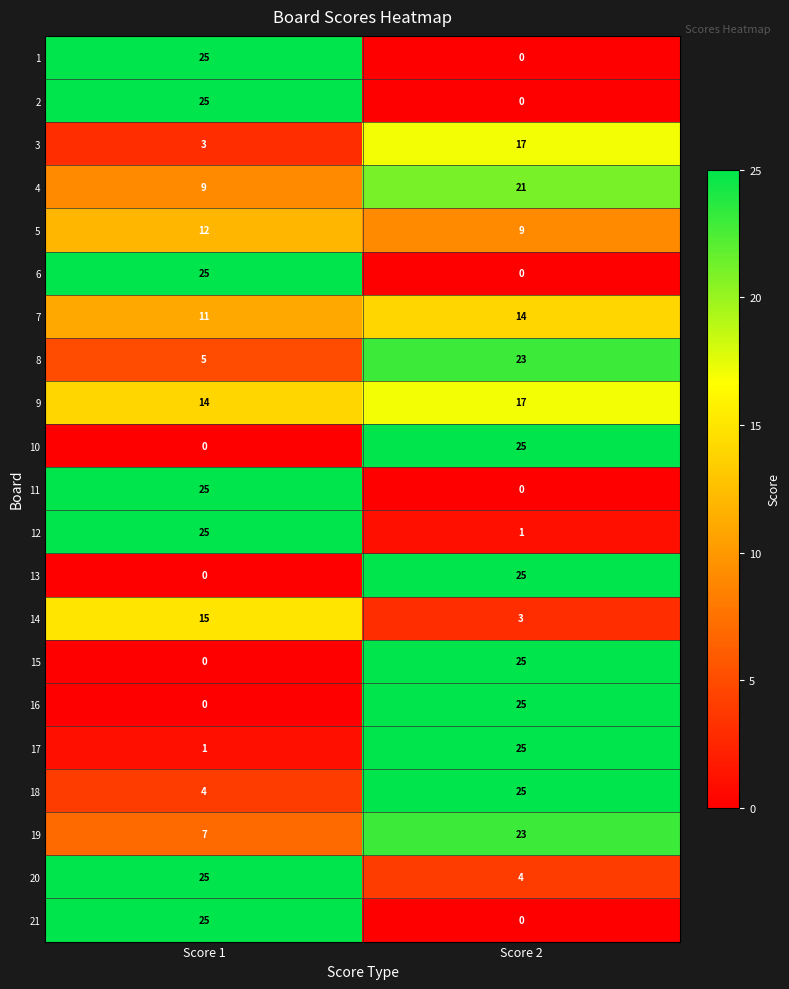

At which label is 18 closest to 14?

Score 1